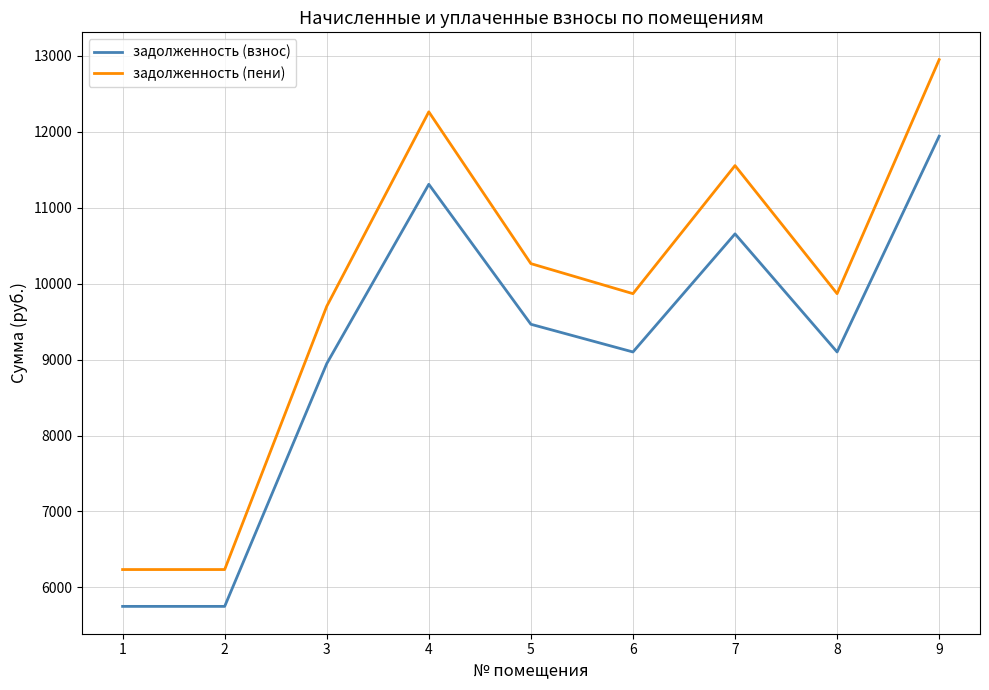

What is the average value of the задолженность (пени) series?

9882.6